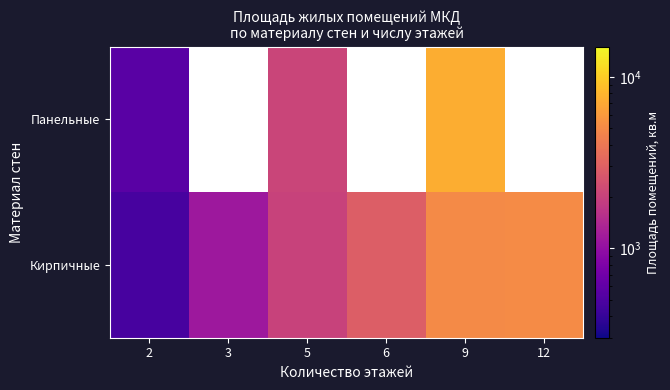

Rank the series at 9 from highest to lowest value.

Панельные, Кирпичные